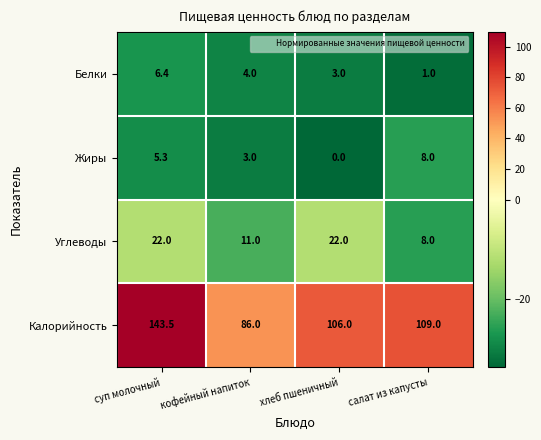

Reading left to right, extract all data points from this chart.

Белки: суп молочный=6.4	кофейный напиток=4.0	хлеб пшеничный=3.0	салат из капусты=1.0
Жиры: суп молочный=5.3	кофейный напиток=3.0	хлеб пшеничный=0.0	салат из капусты=8.0
Углеводы: суп молочный=22.0	кофейный напиток=11.0	хлеб пшеничный=22.0	салат из капусты=8.0
Калорийность: суп молочный=143.5	кофейный напиток=86.0	хлеб пшеничный=106.0	салат из капусты=109.0